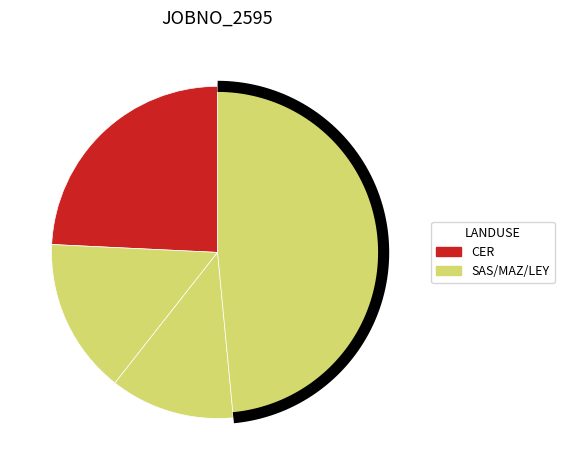

Is there any slice that represents more than half of the pie?

No